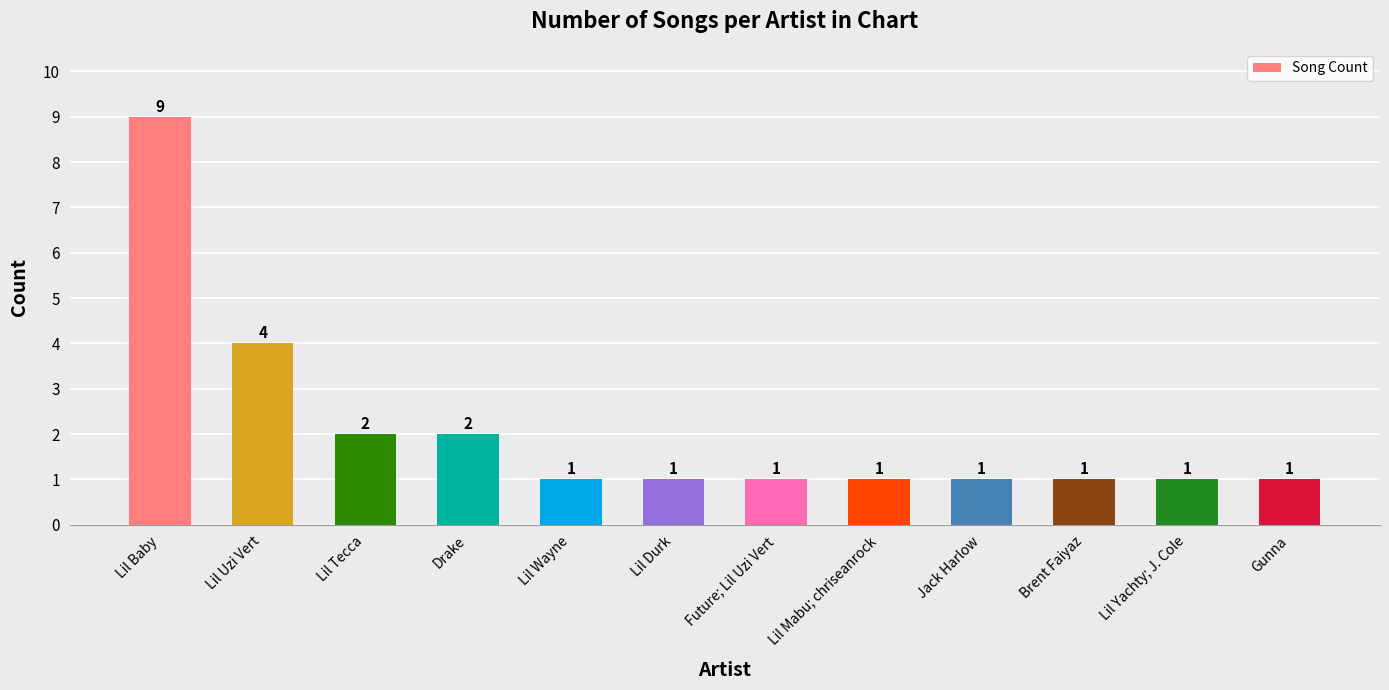

Reading left to right, what are all the values shown in this chart?

Lil Baby=9	Lil Uzi Vert=4	Lil Tecca=2	Drake=2	Lil Wayne=1	Lil Durk=1	Future; Lil Uzi Vert=1	Lil Mabu; chriseanrock=1	Jack Harlow=1	Brent Faiyaz=1	Lil Yachty; J. Cole=1	Gunna=1